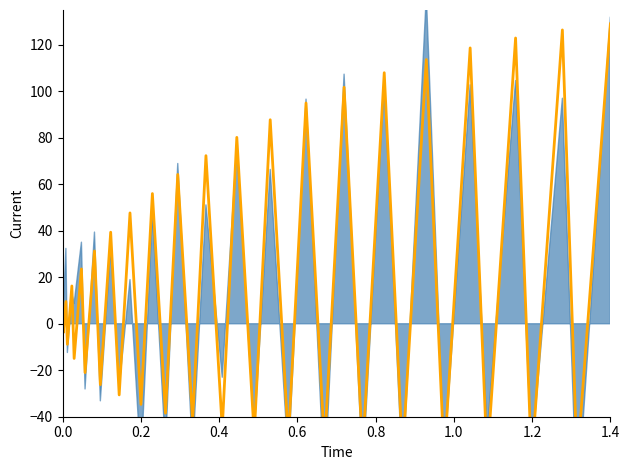

How many lines are shown in the chart?

1